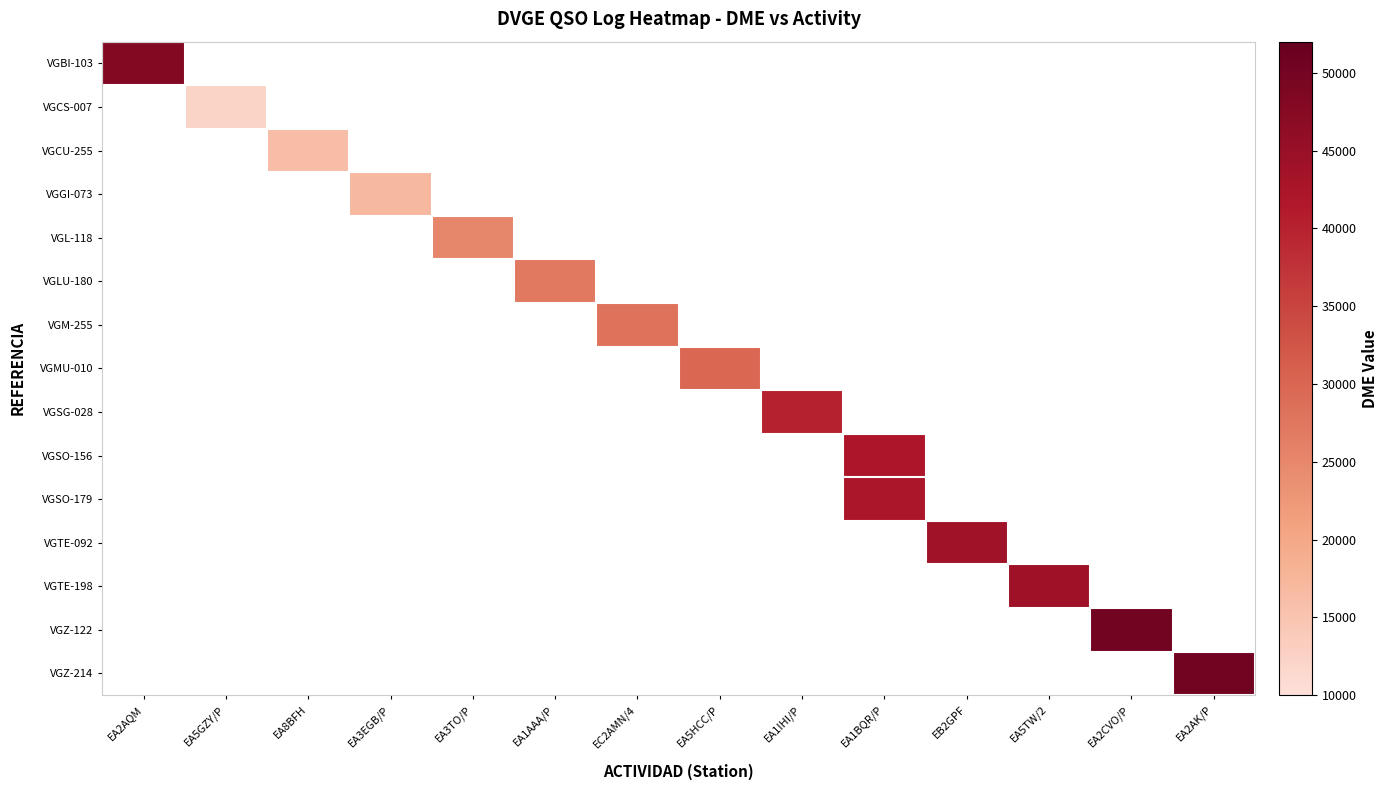

Which series has the widest spread of values?

VGBI-103